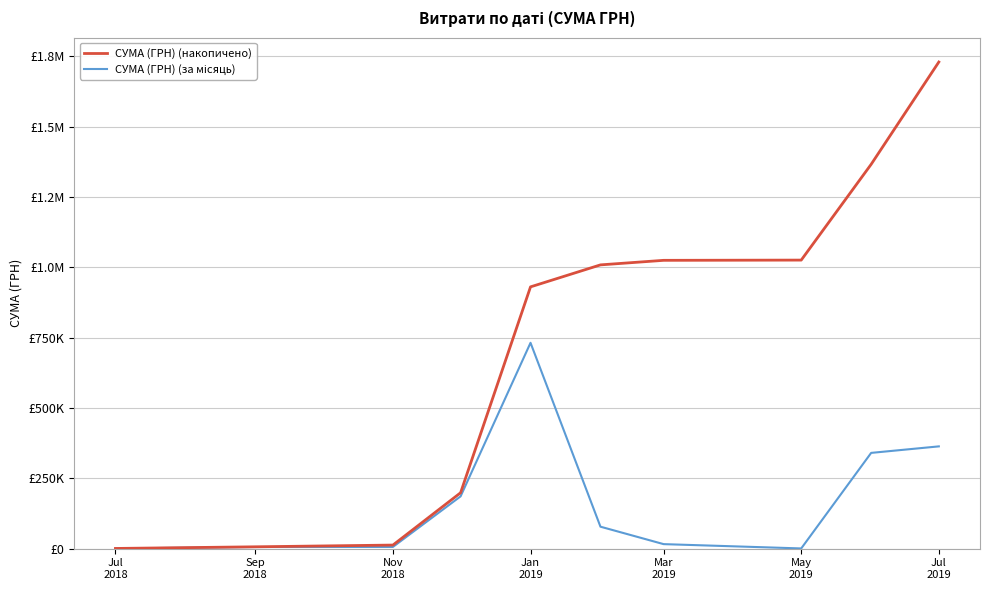

What is the sum of all СУМА (ГРН) (за місяць) values?

1730297.8